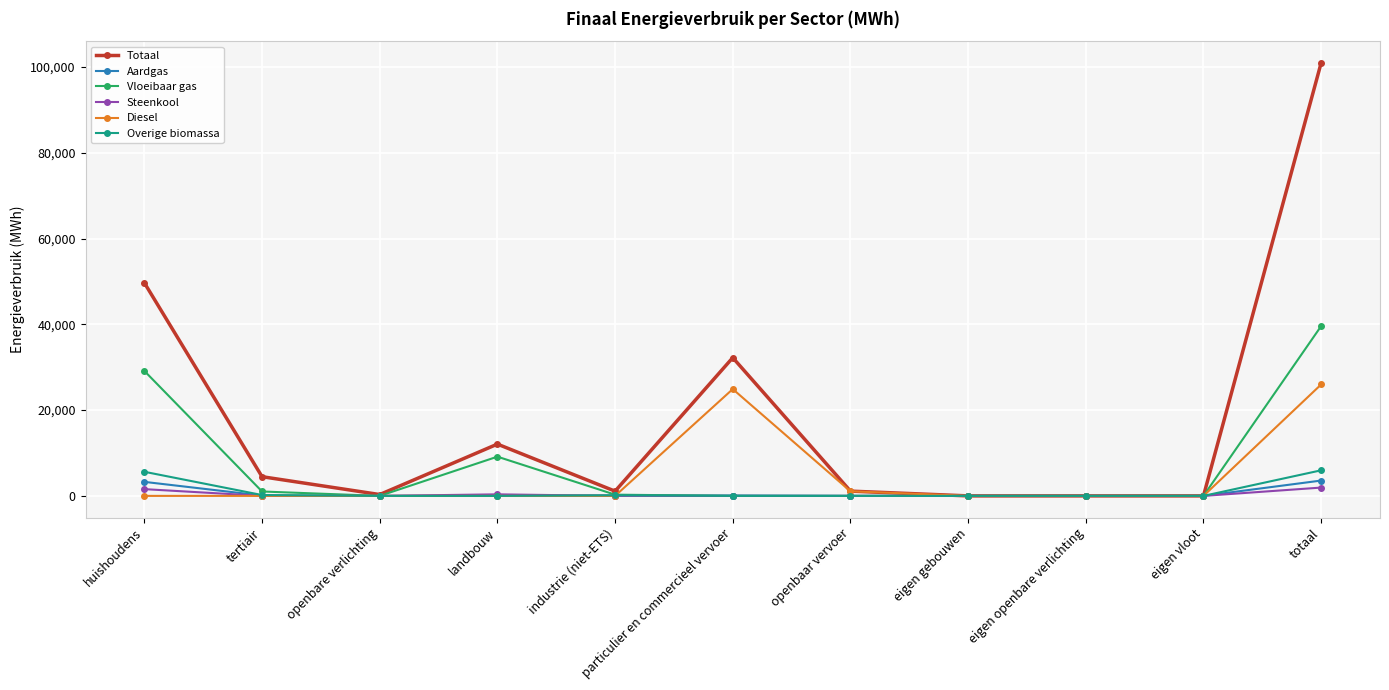

Between huishoudens and particulier en commercieel vervoer, which series saw the biggest shift?

Vloeibaar gas